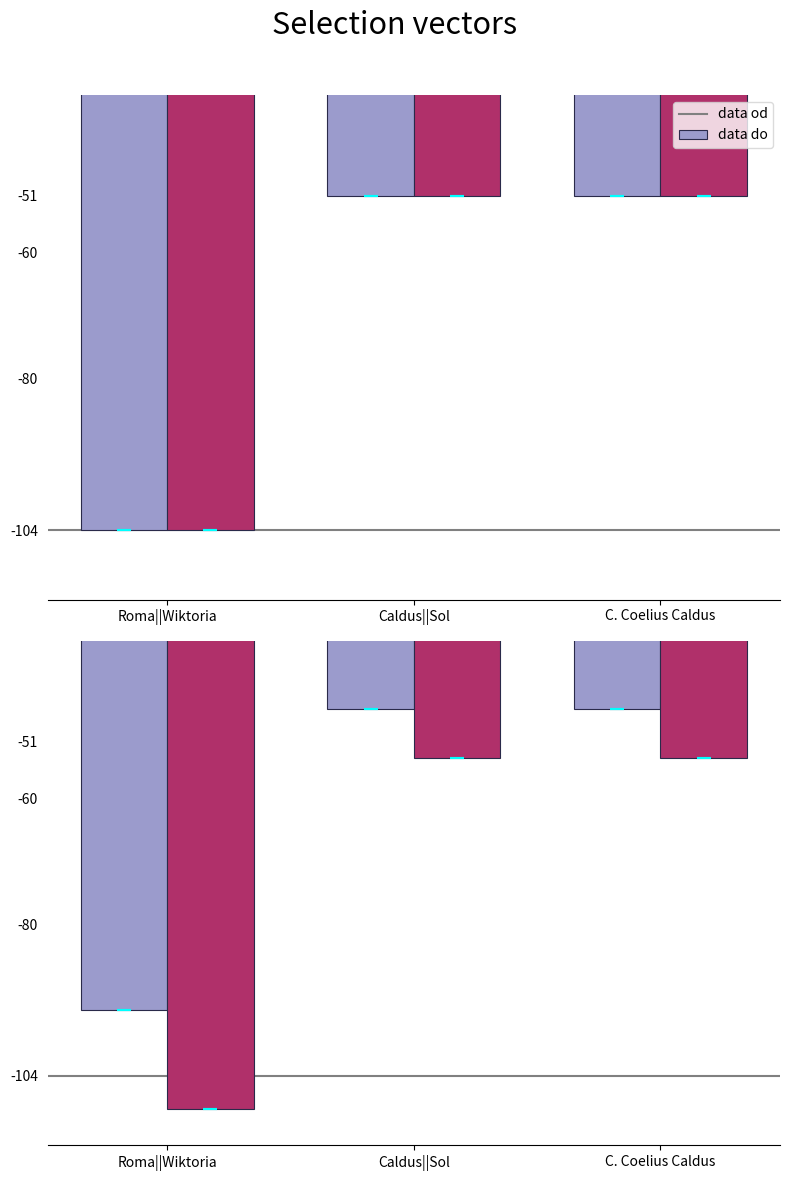

What is the spread (max minus min) of values at C. Coelius Caldus?

7.7